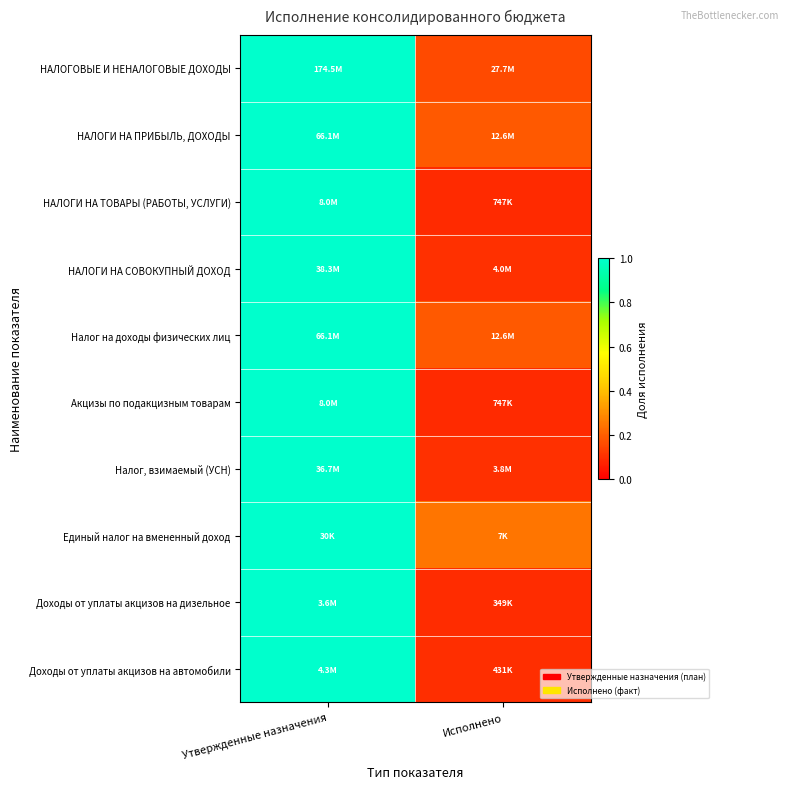

At how many categories does at least one series exceed 0?

2